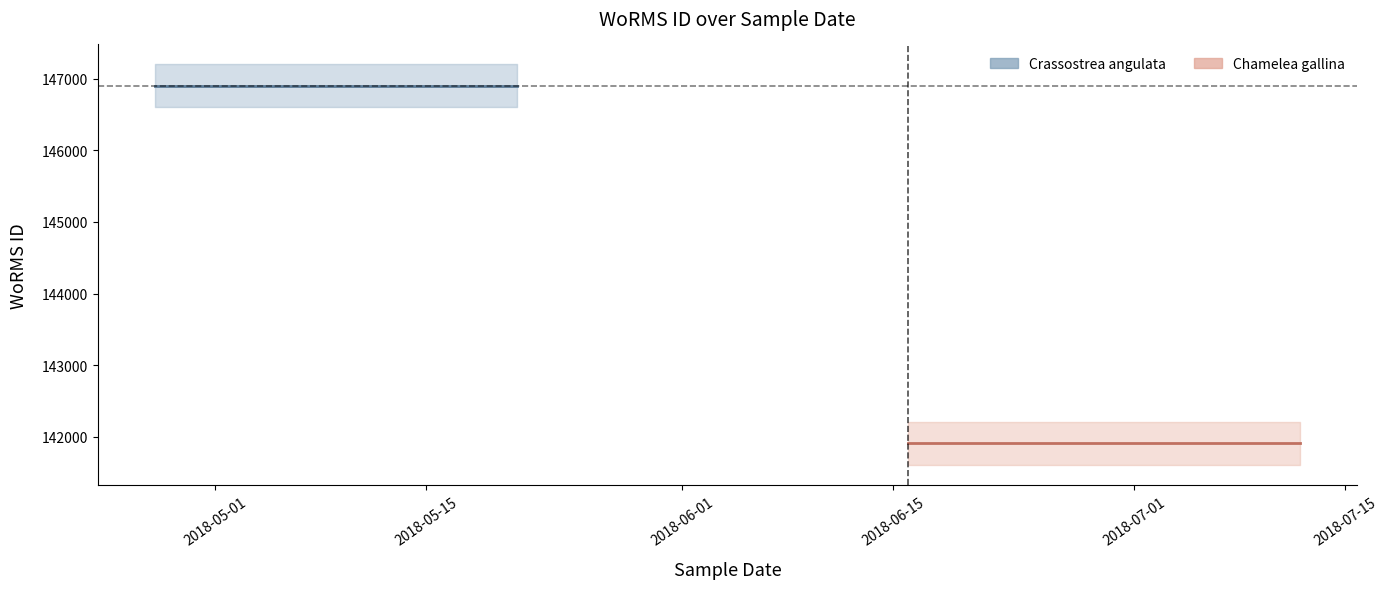

What is the highest value of the Crassostrea angulata series?

146900